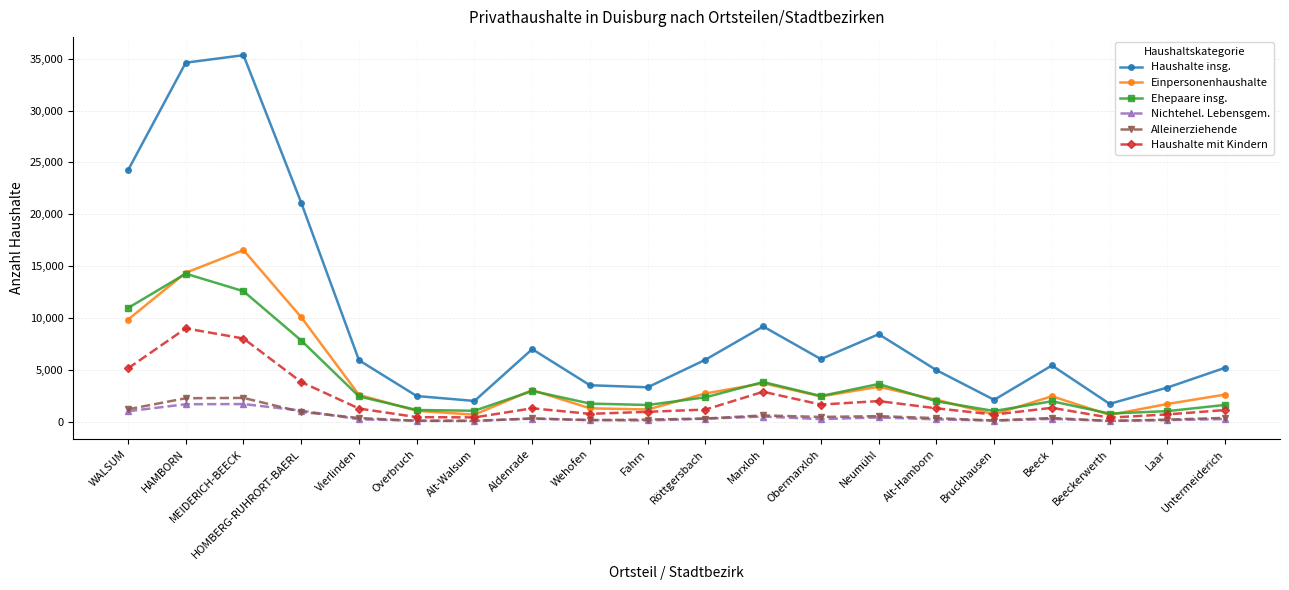

What is the label of the 20th point from the right?

WALSUM